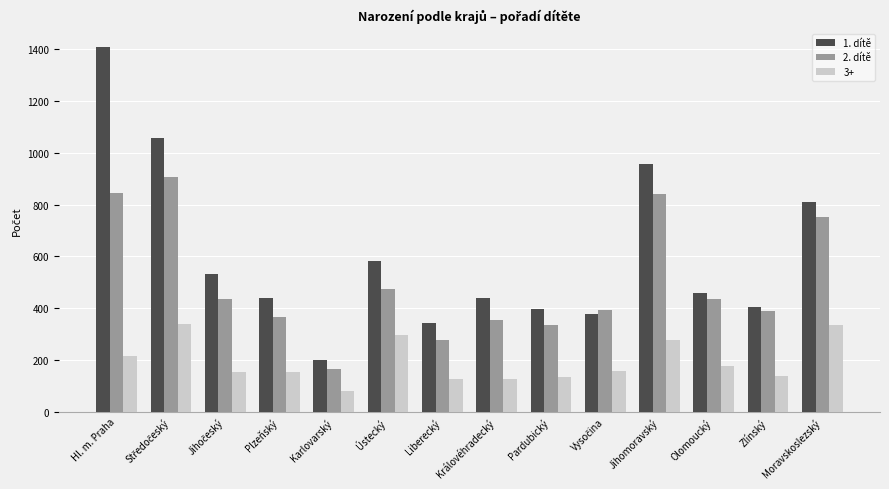

What is the sum of all 2. dítě values?

6977